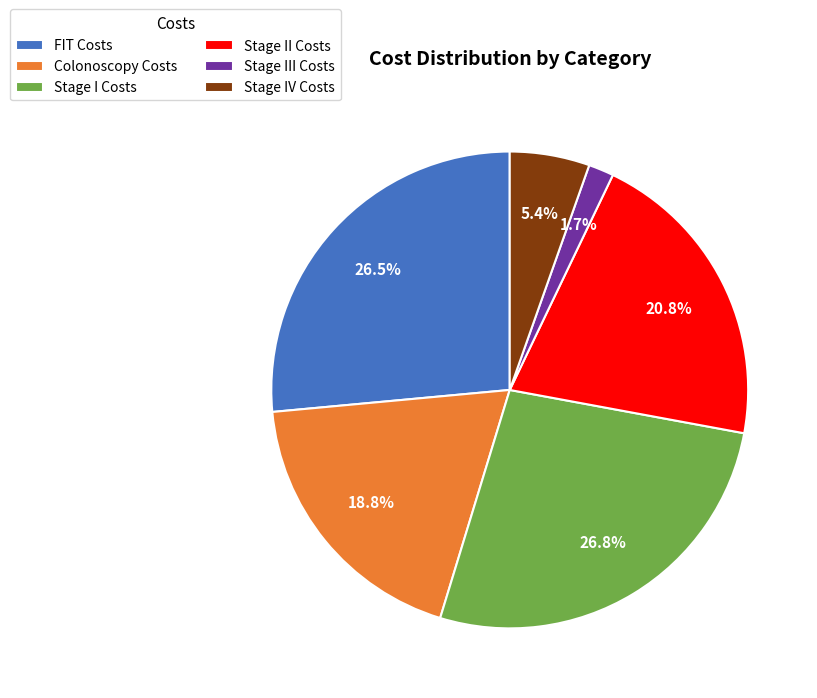

Which has a higher value, Stage I Costs or Colonoscopy Costs?

Stage I Costs